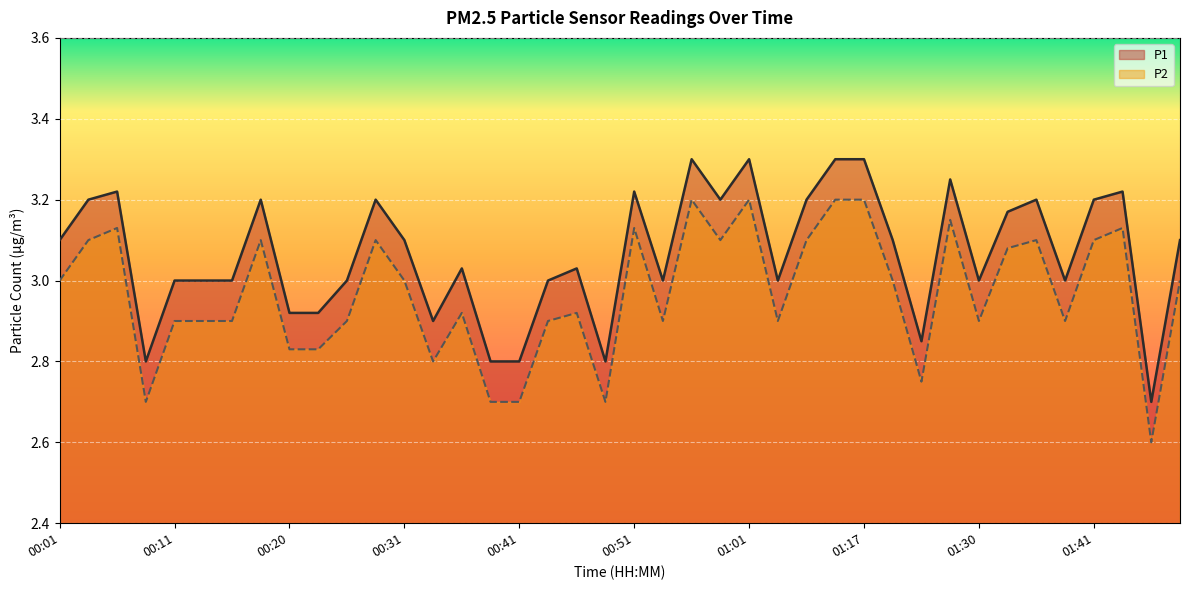

What is the difference between the maximum and second lowest values in the P1 series?

0.5